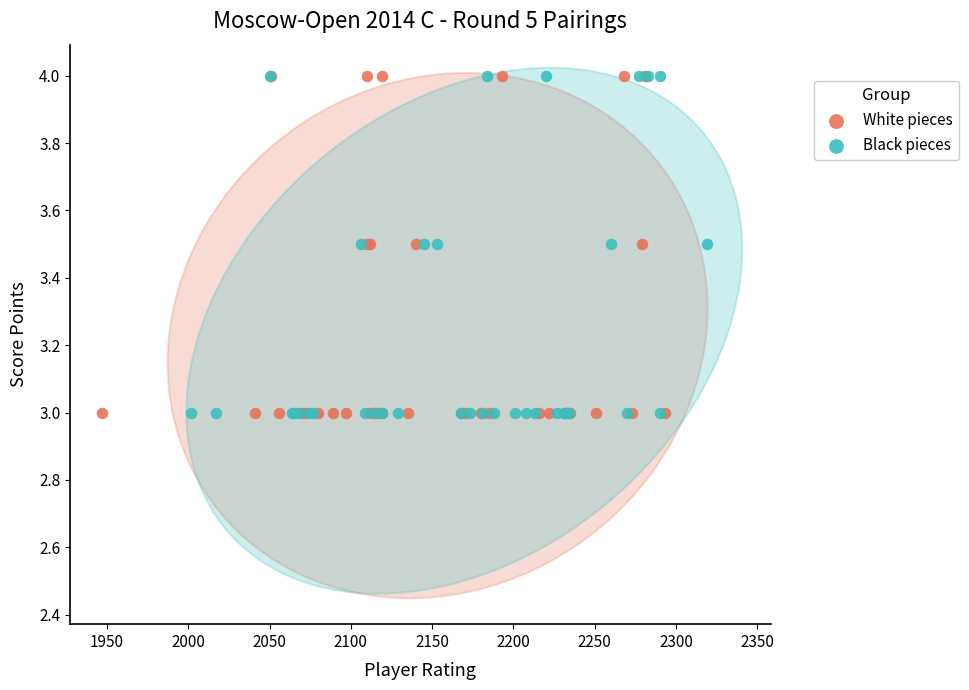

What are all the series names shown in the legend?

White pieces, Black pieces